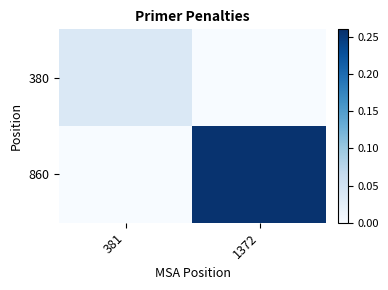

Reading right to left, extract all data points from this chart.

380: 1372=0.0	381=0.0
860: 1372=0.3	381=0.0